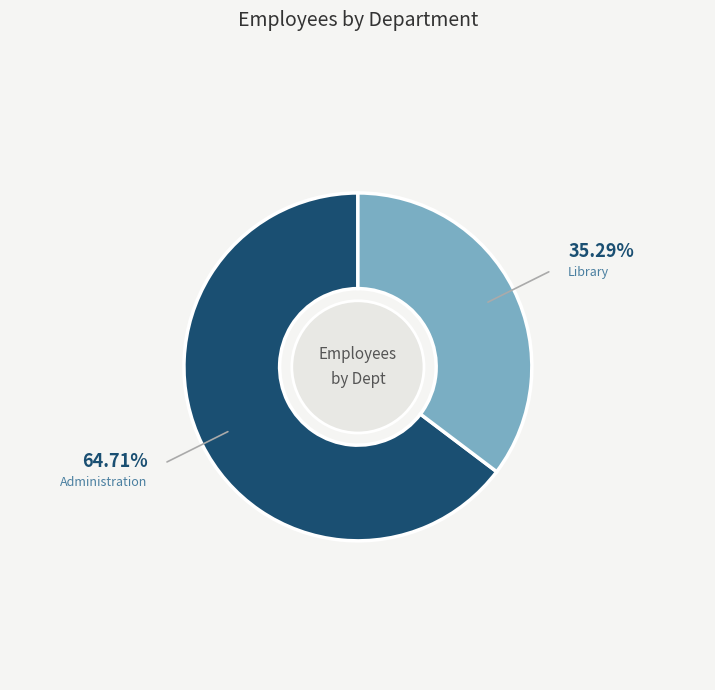

Which slice is the largest?

Administration